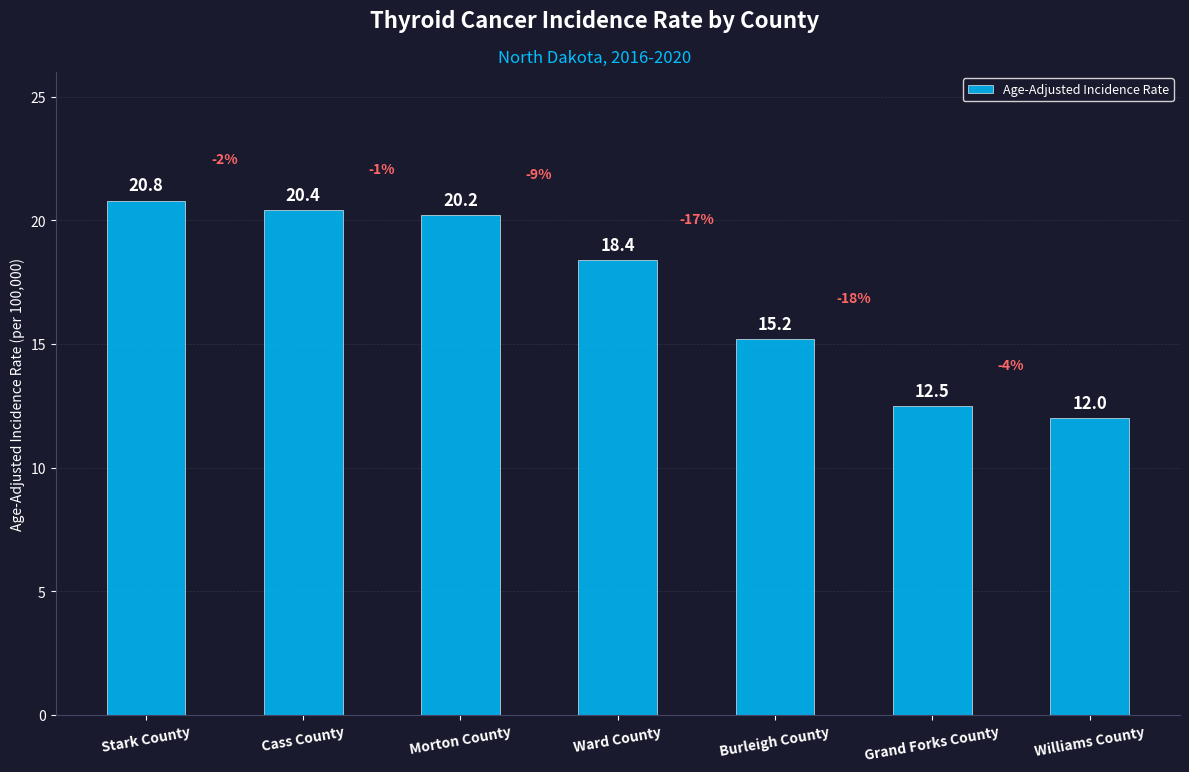

Reading left to right, what are all the values shown in this chart?

Stark County=20.8	Cass County=20.4	Morton County=20.2	Ward County=18.4	Burleigh County=15.2	Grand Forks County=12.5	Williams County=12.0